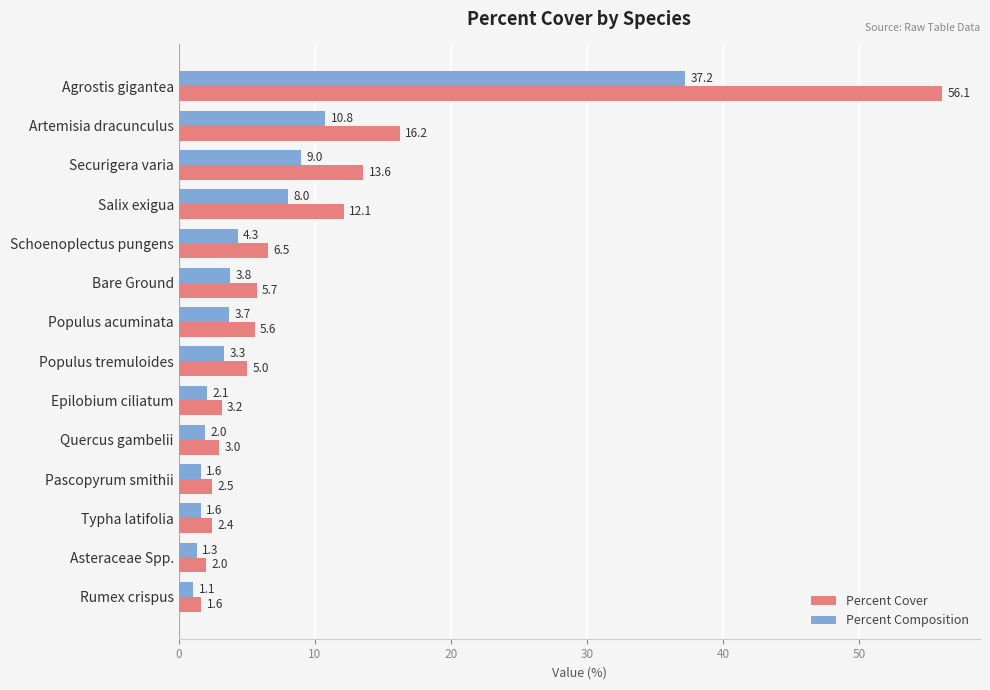

How many data points in Percent Cover are above 5?

8